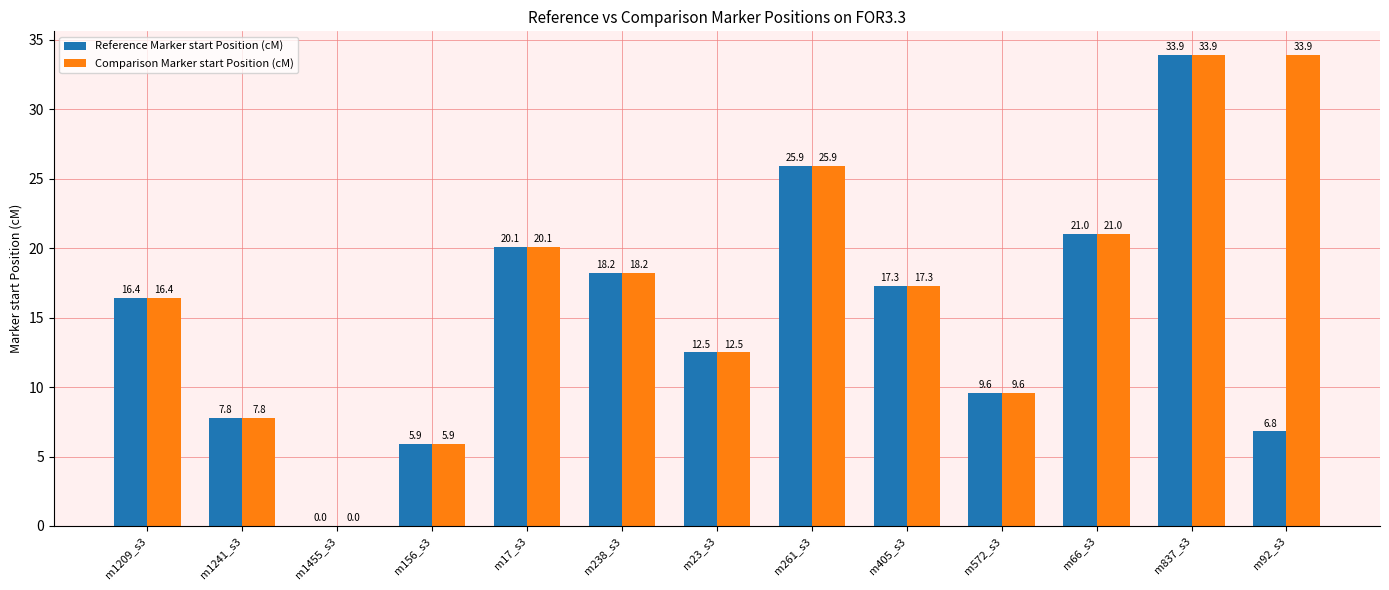

What is the total value across all series at m92_s3?

40.7